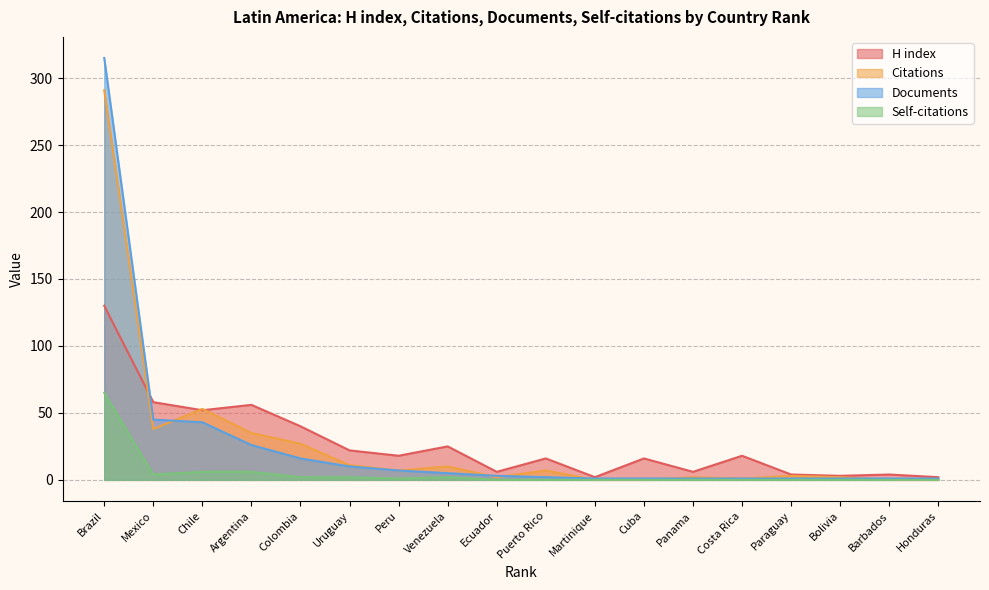

What is the average value of the Citations series?

27